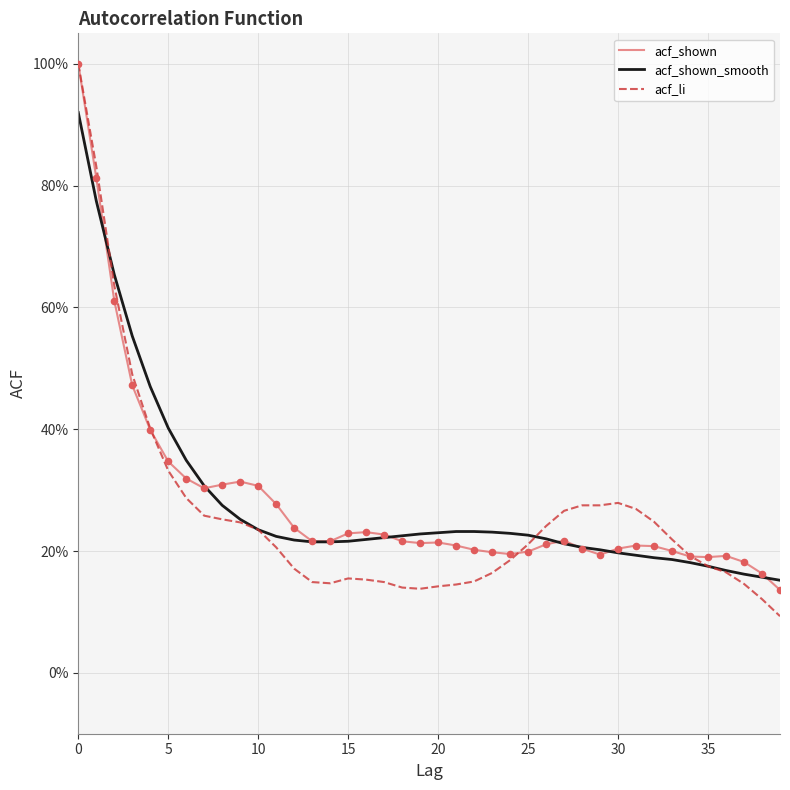

What are all the series names shown in the legend?

acf_shown, acf_shown_smooth, acf_li